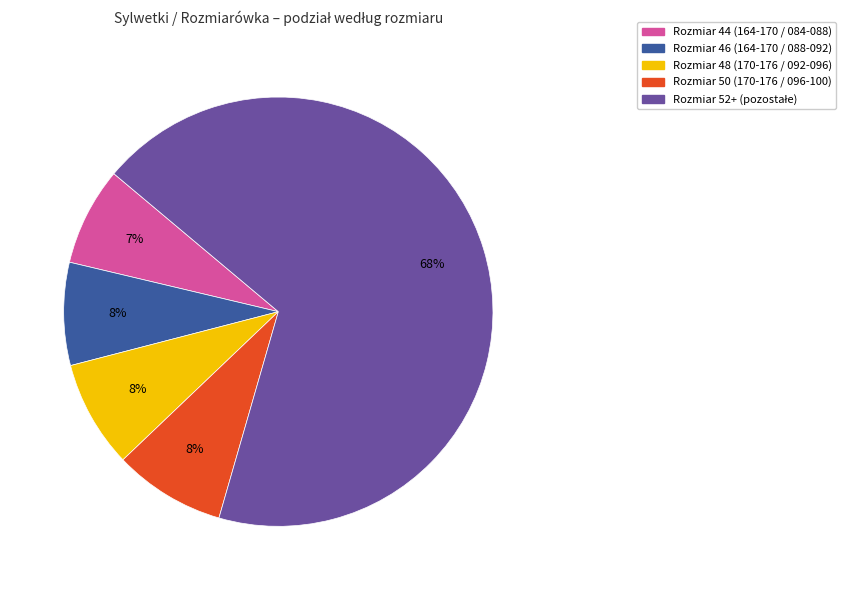

How many slices are in this pie chart?

5